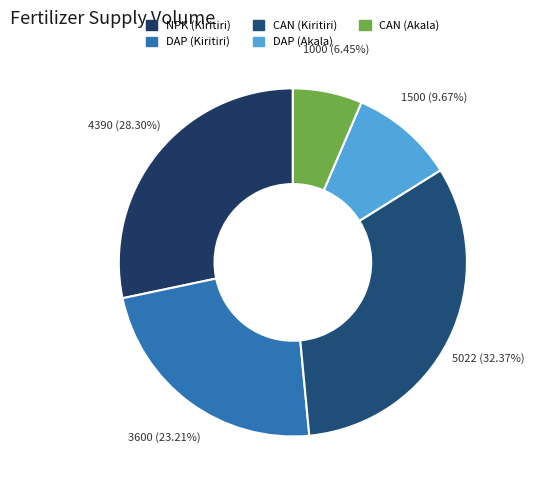

How many slices are in this pie chart?

5